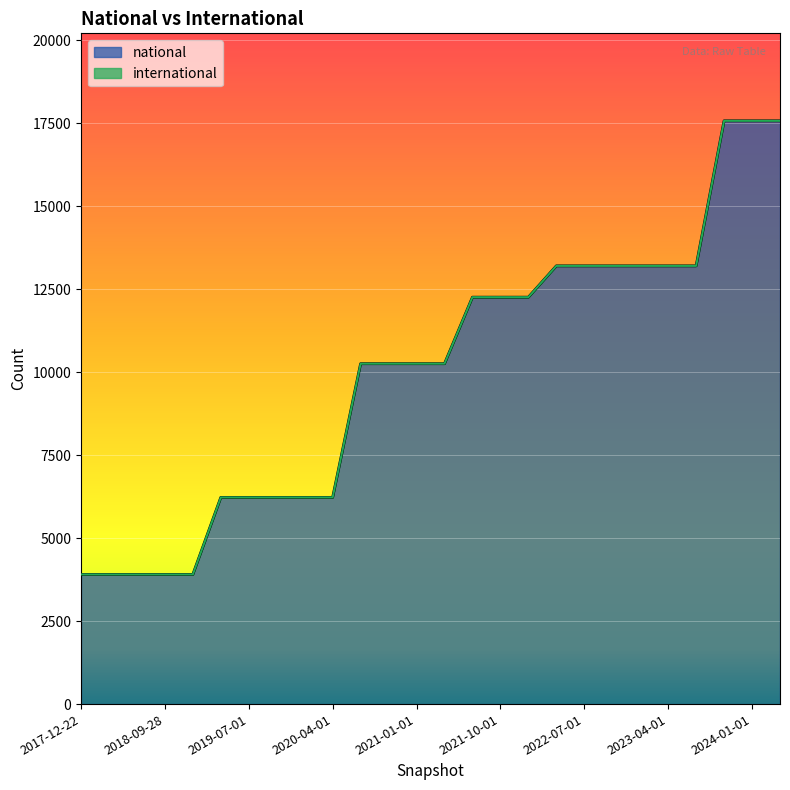

Between 2021-10-01 and 2019-10-09, which is larger?

2021-10-01